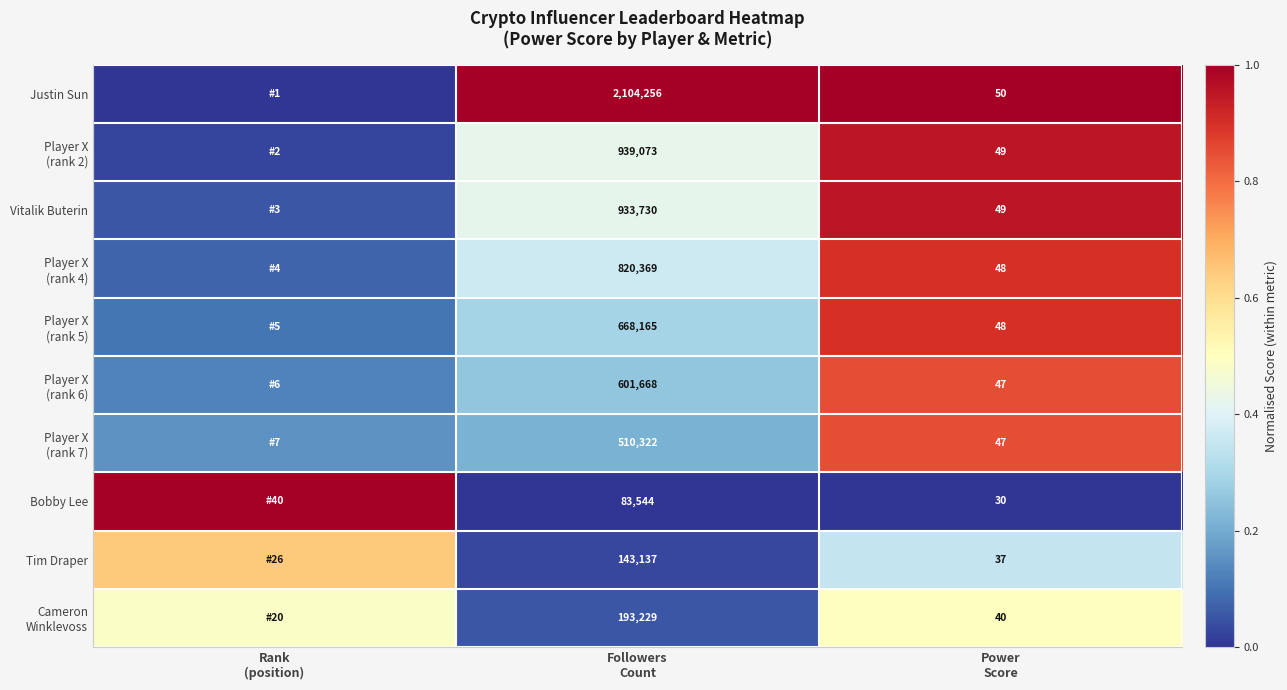

At how many categories does at least one series exceed 0?

3